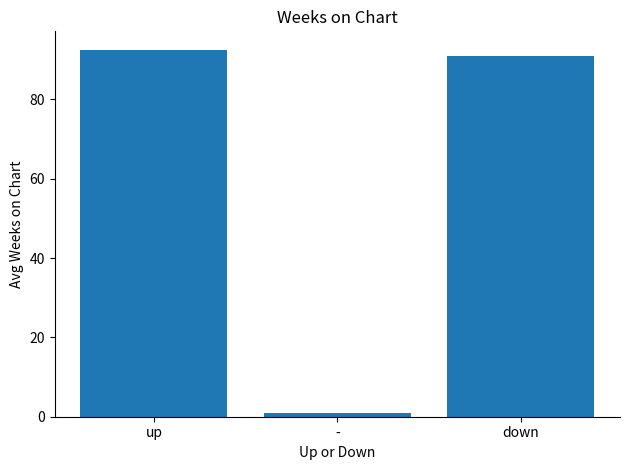

How many data points does each series have?

3